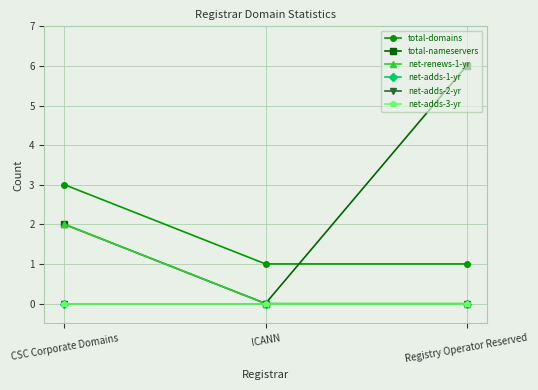

What is the difference between the maximum and minimum values in the total-nameservers series?

6